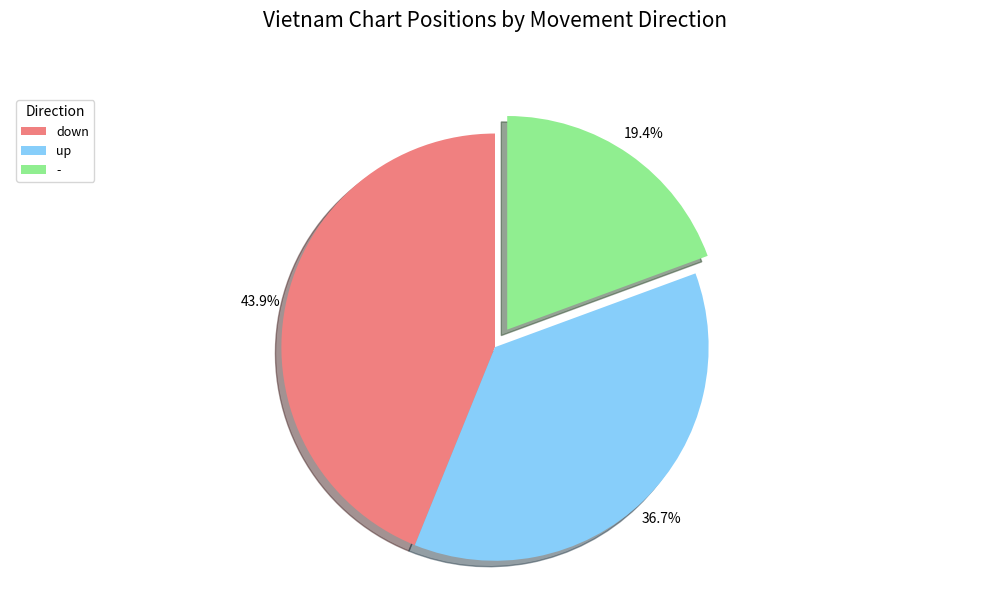

Is it true that down is 44% of the pie?

True